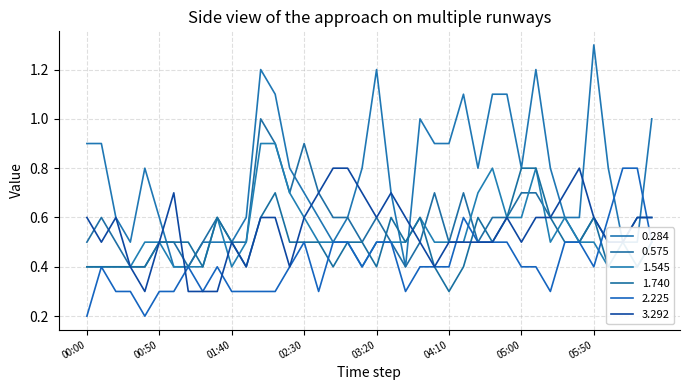

Reading left to right, extract all data points from this chart.

0.284: 0.9	0.9	0.6	0.5	0.8	0.6	0.4	0.4	0.5	0.5	0.5	0.6	1.2	1.1	0.8	0.7	0.6	0.5	0.6	0.8	1.2	0.7	0.4	1.0	0.9	0.9	1.1	0.8	1.1	1.1	0.8	1.2	0.8	0.6	0.6	1.3	0.8	0.5	0.5	1.0
0.575: 0.5	0.6	0.5	0.4	0.4	0.5	0.5	0.4	0.5	0.6	0.5	0.5	1.0	0.9	0.7	0.9	0.7	0.6	0.6	0.5	0.6	0.5	0.4	0.5	0.7	0.5	0.7	0.5	0.6	0.6	0.7	0.7	0.6	0.6	0.5	0.6	0.5	0.5	0.6	0.6
1.545: 0.4	0.4	0.4	0.4	0.5	0.5	0.4	0.4	0.4	0.6	0.4	0.5	0.9	0.9	0.7	0.6	0.5	0.5	0.5	0.4	0.5	0.5	0.5	0.6	0.5	0.5	0.5	0.7	0.8	0.6	0.6	0.8	0.5	0.6	0.5	0.5	0.4	0.5	0.4	0.5
1.740: 0.4	0.4	0.4	0.4	0.4	0.5	0.5	0.5	0.4	0.6	0.5	0.4	0.6	0.7	0.5	0.5	0.5	0.4	0.5	0.5	0.4	0.6	0.5	0.6	0.4	0.3	0.4	0.6	0.5	0.6	0.8	0.8	0.6	0.5	0.5	0.6	0.4	0.4	0.4	0.5
2.225: 0.2	0.4	0.3	0.3	0.2	0.3	0.3	0.4	0.3	0.4	0.3	0.3	0.3	0.3	0.4	0.5	0.3	0.5	0.5	0.4	0.5	0.5	0.3	0.4	0.4	0.4	0.6	0.5	0.5	0.5	0.4	0.4	0.3	0.5	0.5	0.4	0.6	0.8	0.8	0.5
3.292: 0.6	0.5	0.6	0.4	0.3	0.5	0.7	0.3	0.3	0.3	0.5	0.4	0.6	0.6	0.4	0.6	0.7	0.8	0.8	0.7	0.6	0.7	0.6	0.5	0.4	0.5	0.5	0.5	0.5	0.6	0.5	0.6	0.6	0.7	0.8	0.6	0.5	0.5	0.6	0.6